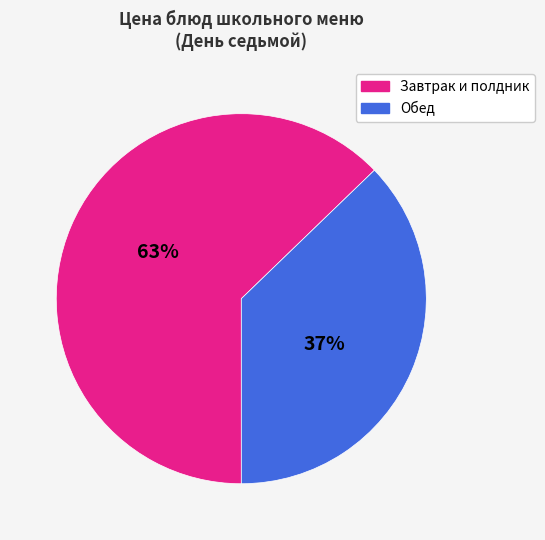

To the nearest percent, what portion does Завтрак и полдник represent?

63%